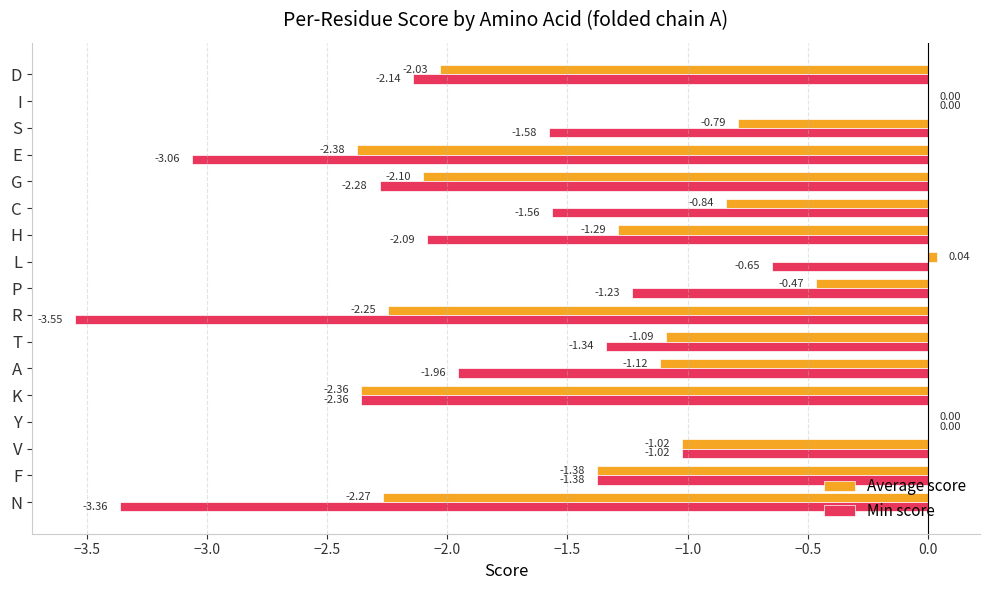

Count the number of categories in the chart.

17